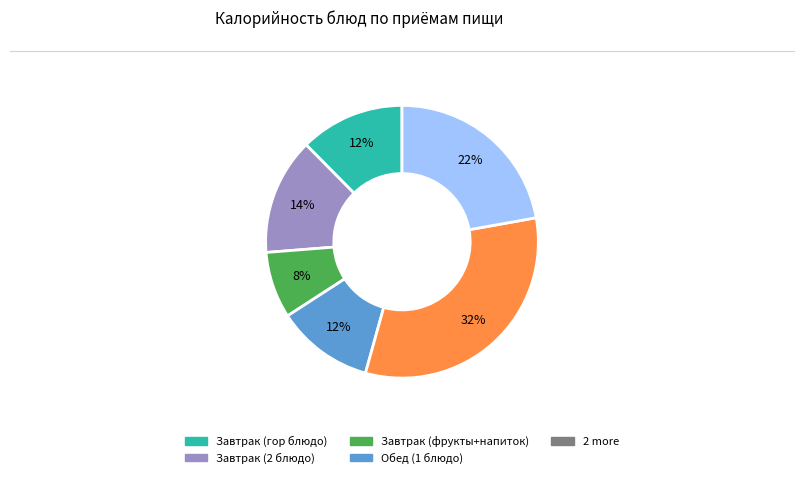

To the nearest percent, what is the difference between the largest and smallest slice percentages?

24%